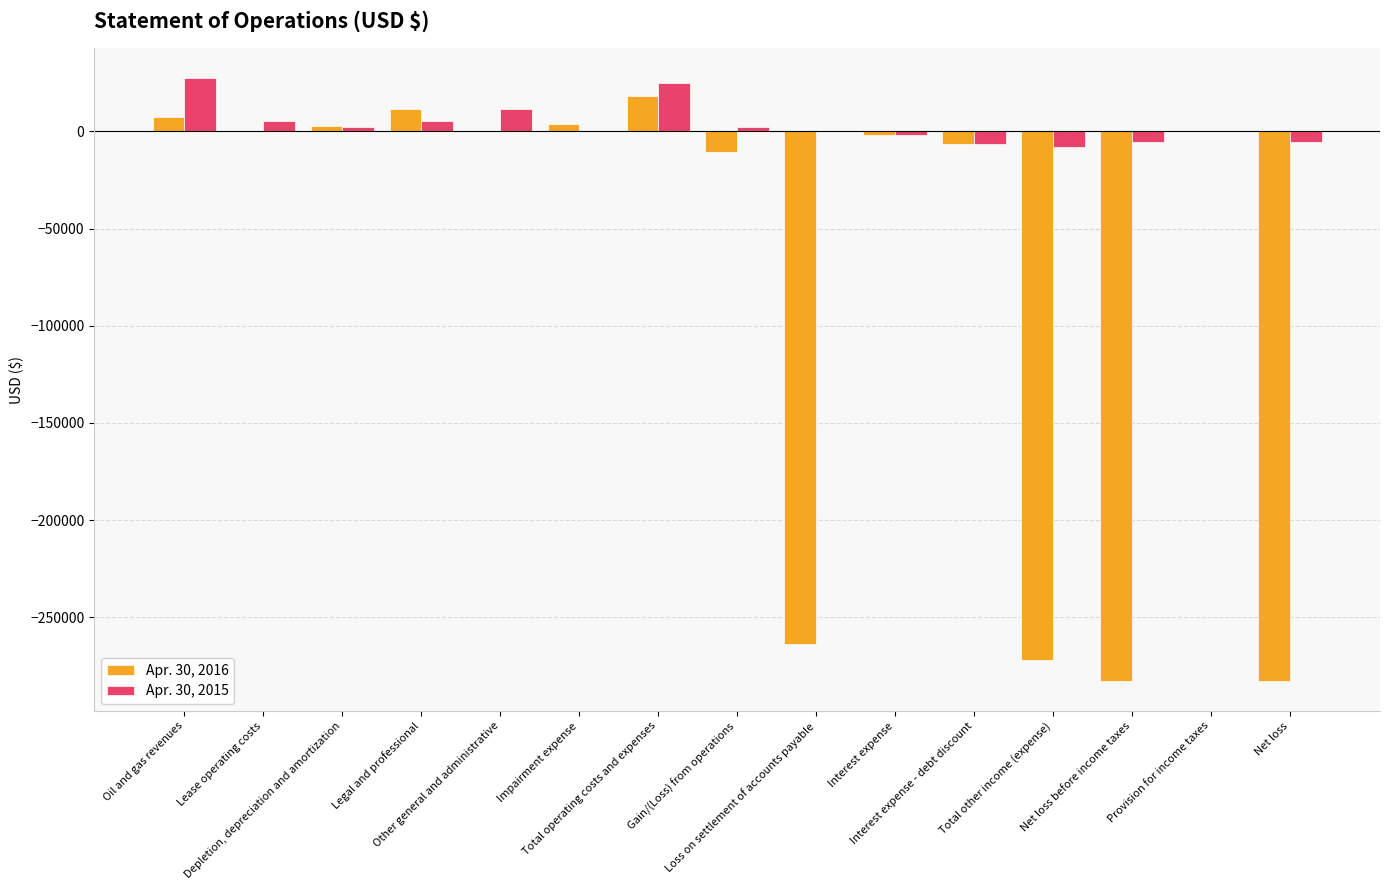

What is the sum of all Apr. 30, 2016 values?

-1076648